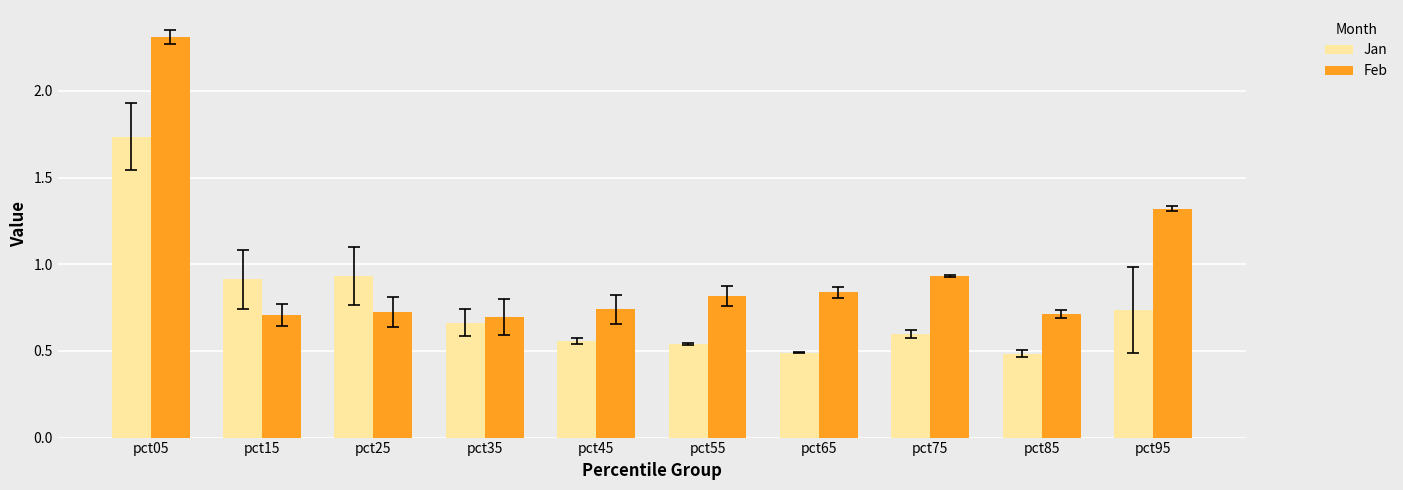

List the series in order of their overall mean, lowest first.

Jan, Feb